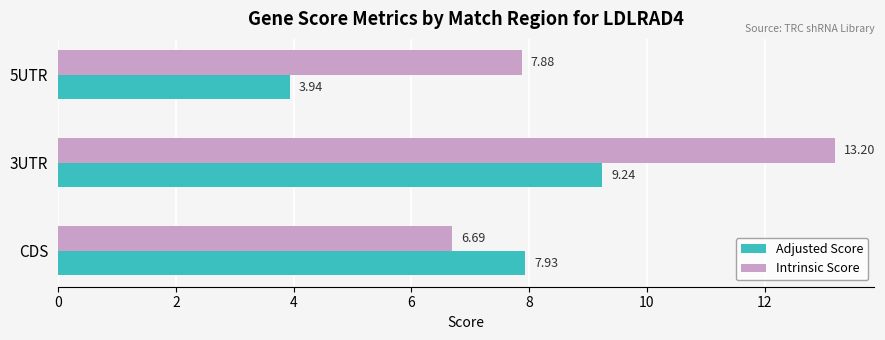

What is the spread (max minus min) of values at 3UTR?

4.0